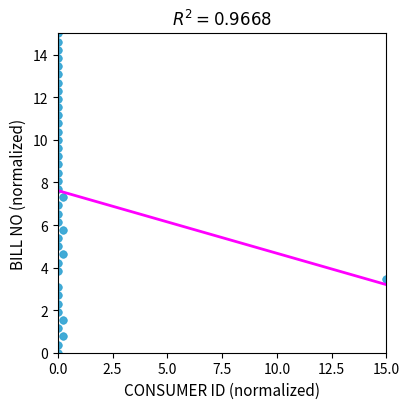

What is the range of X values (max minus min)?

15.0